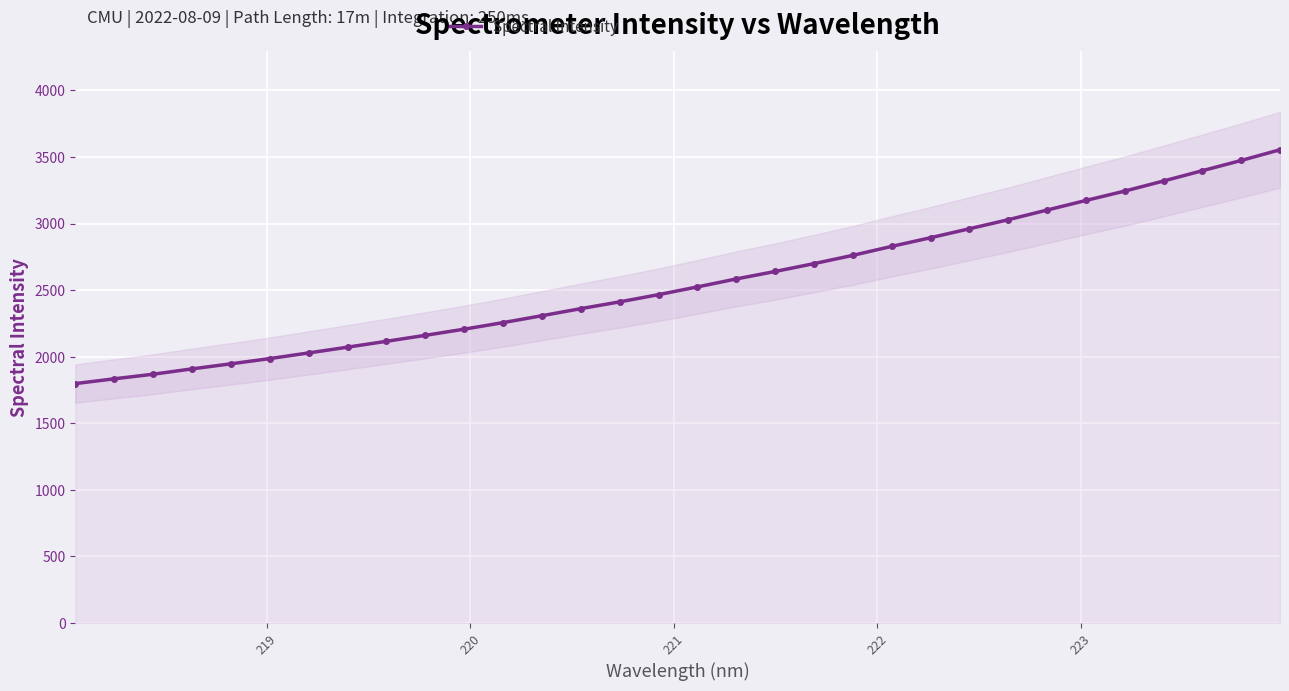

What is the lowest value of the Spectral Intensity series?

1798.1